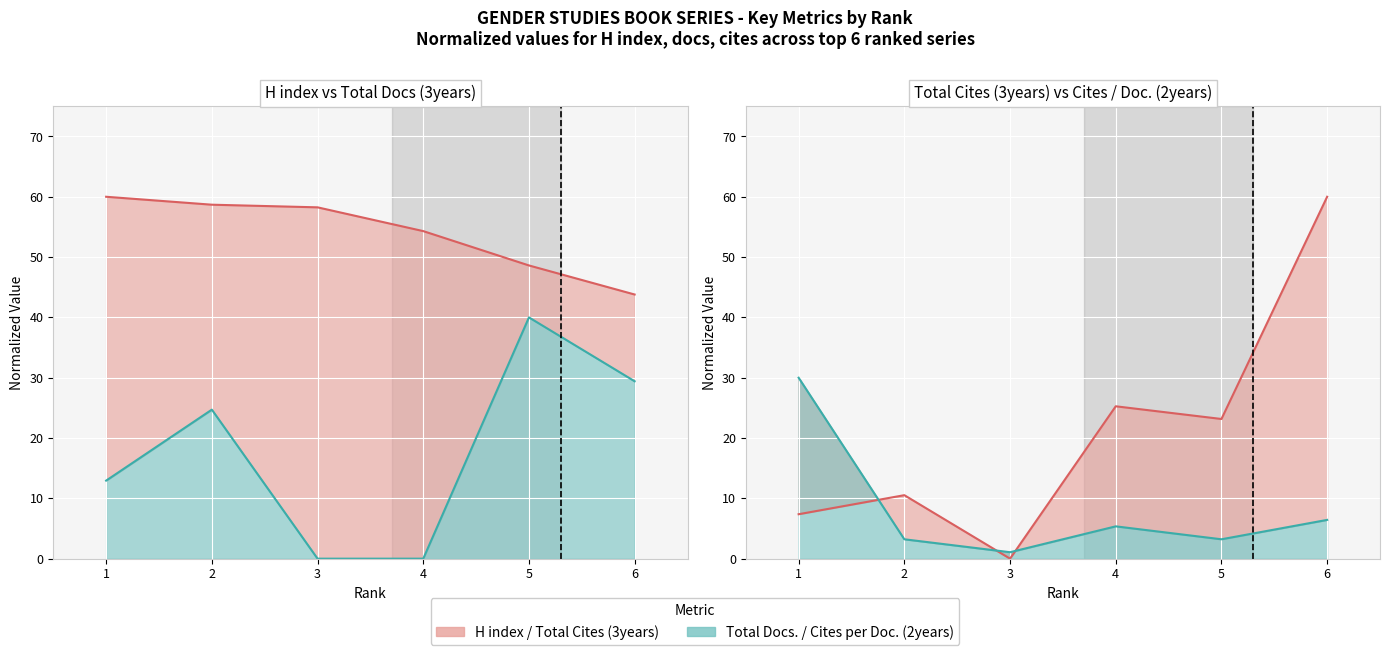

Between 3 and 5, which series saw the biggest shift?

Total Docs. (3years)